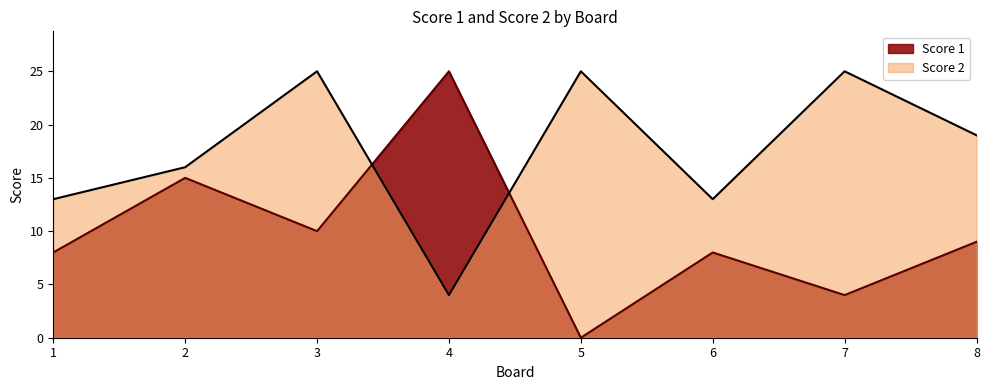

What is the average value of the Score 2 series?

18